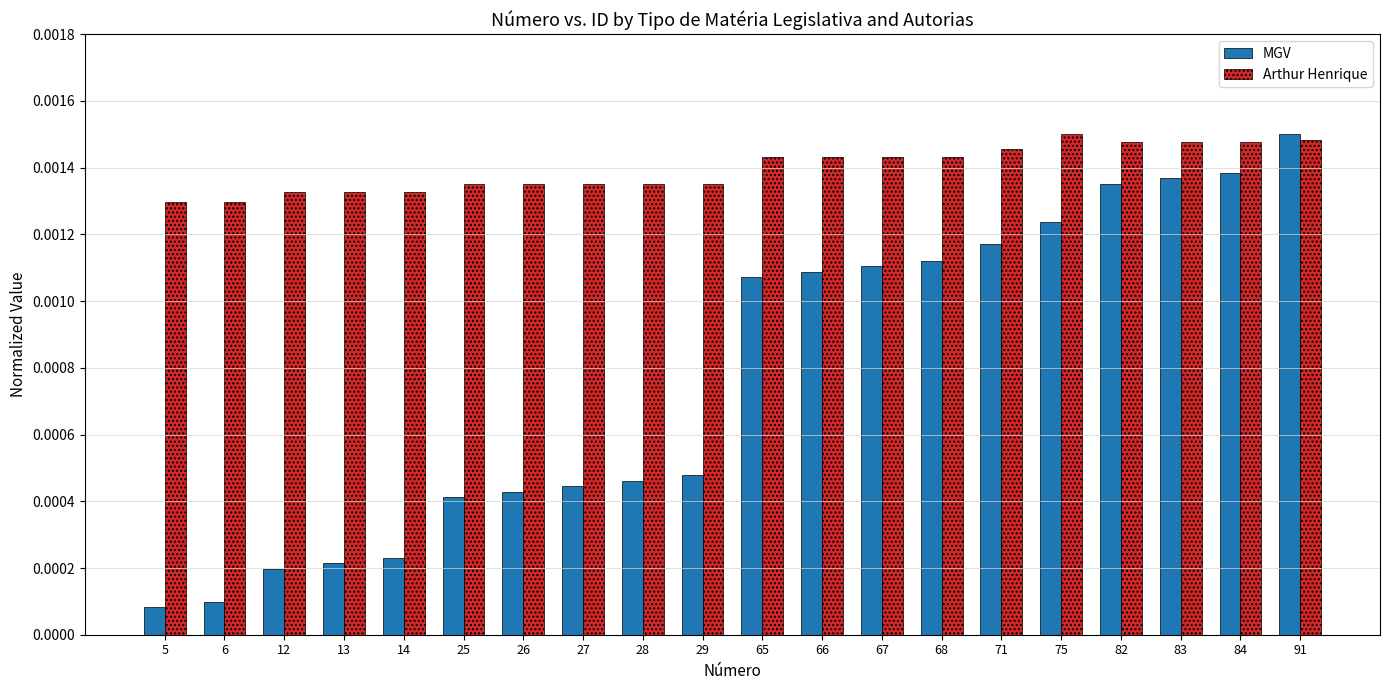

Where is MGV nearest to the value 0?

5